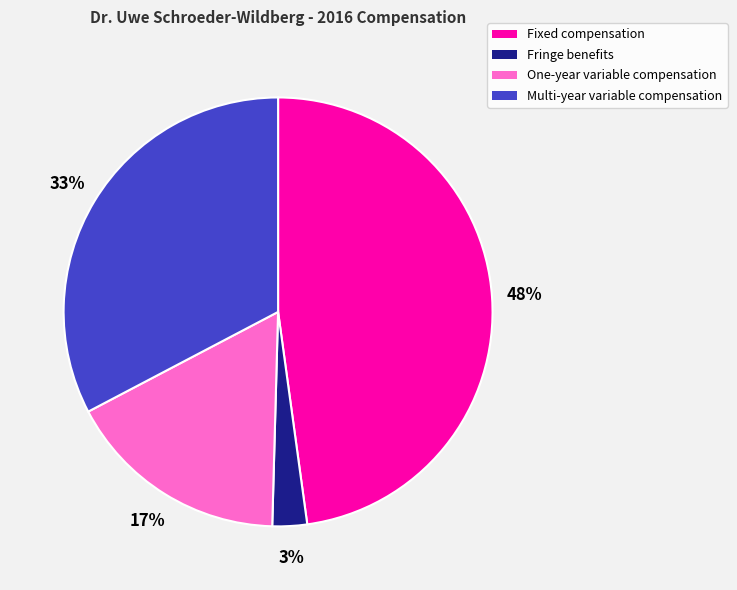

How many slices are in this pie chart?

4